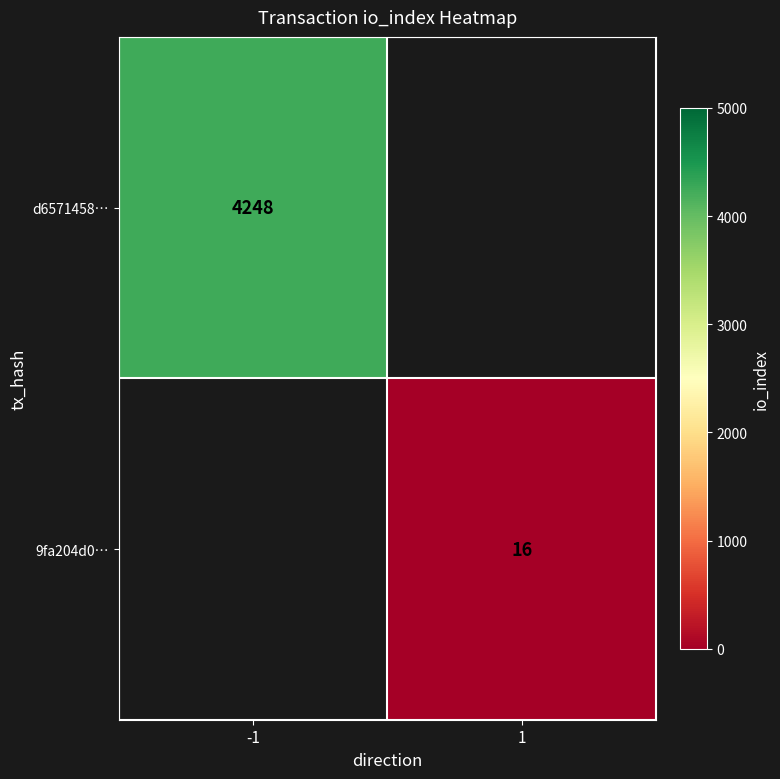

At how many categories does at least one series exceed 1358?

1